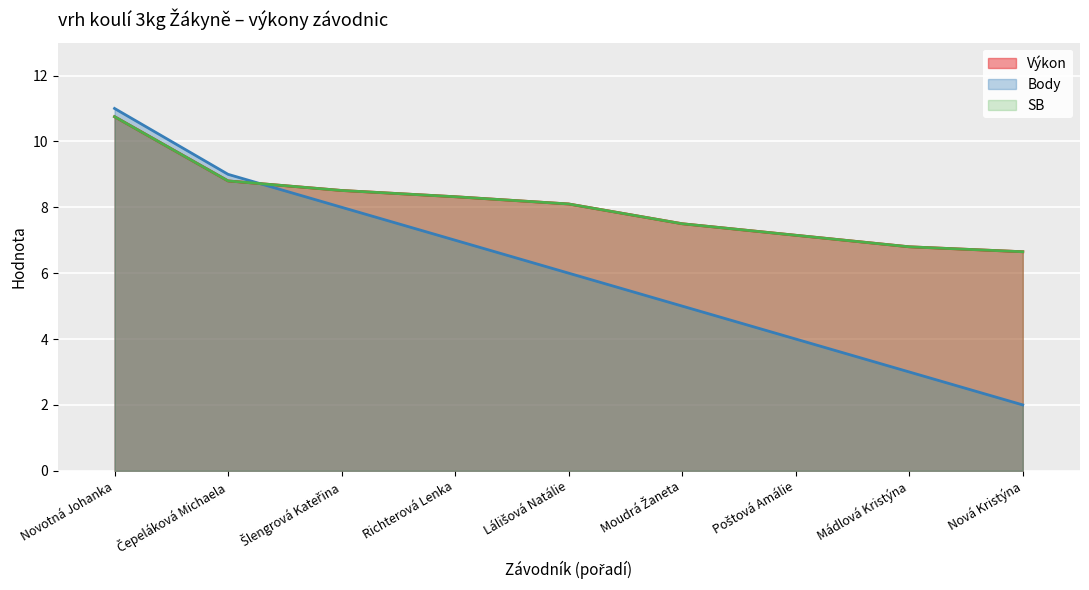

True or false: Body has more than 0 points higher than both neighbors.

False